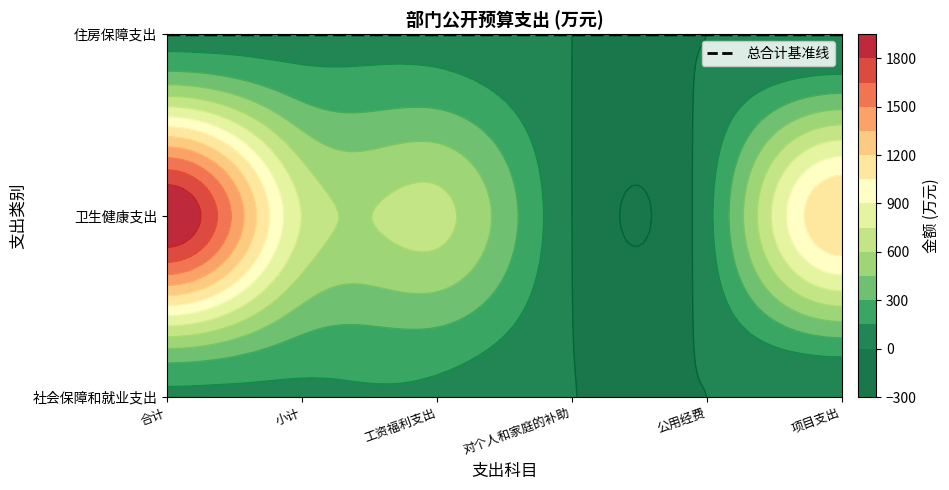

What is the total value across all series at 工资福利支出?

874.9